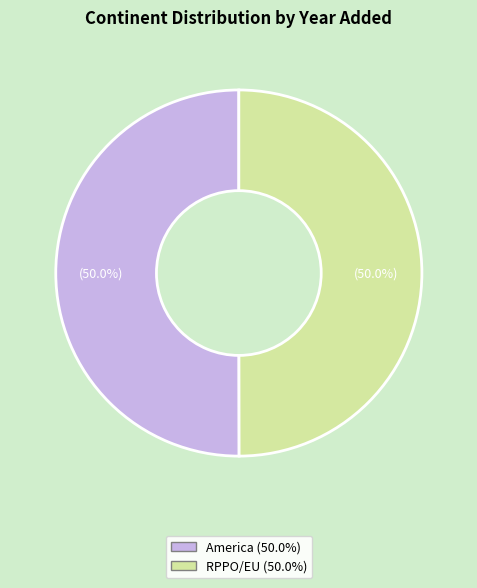

To the nearest percent, what portion does RPPO/EU represent?

50%